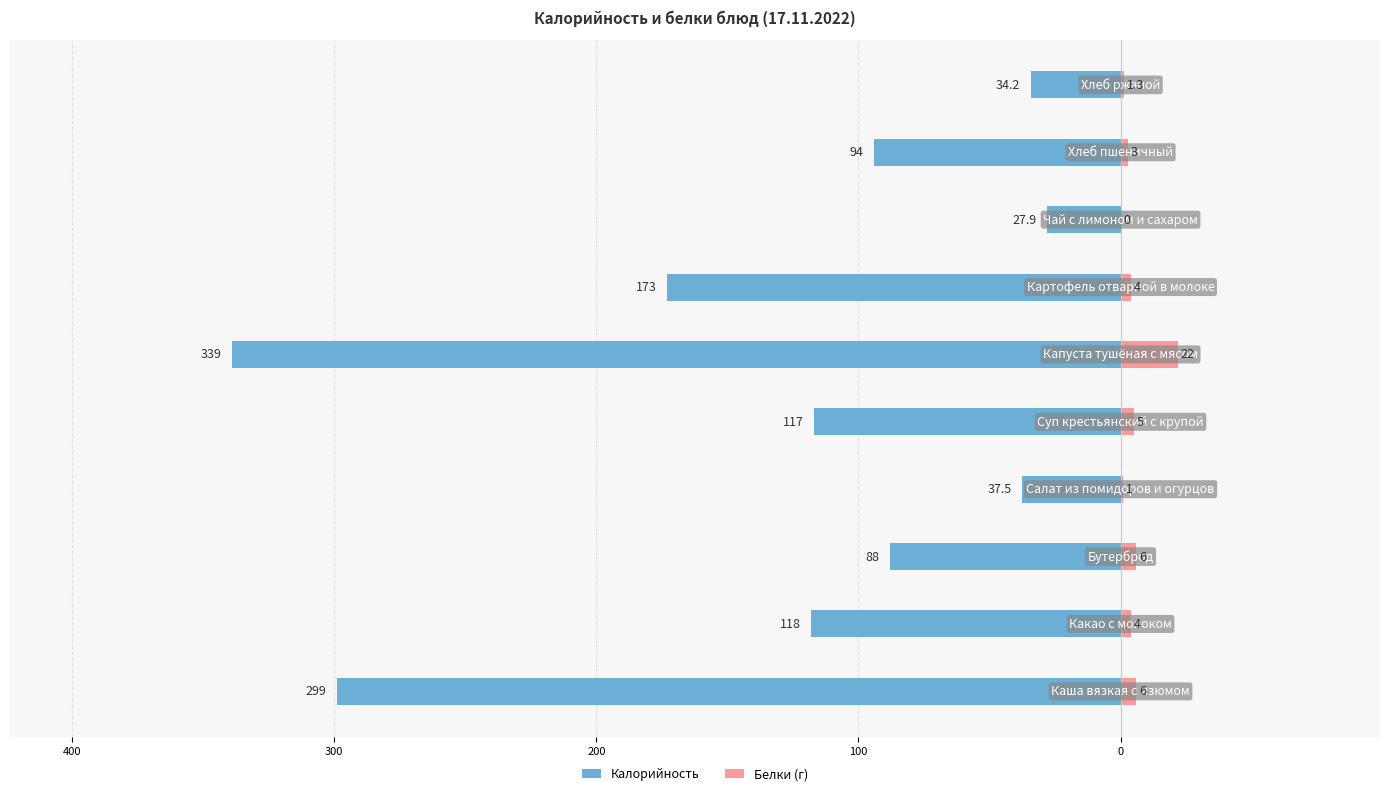

Is it true that Калорийность equals -156.7 at 8?

False